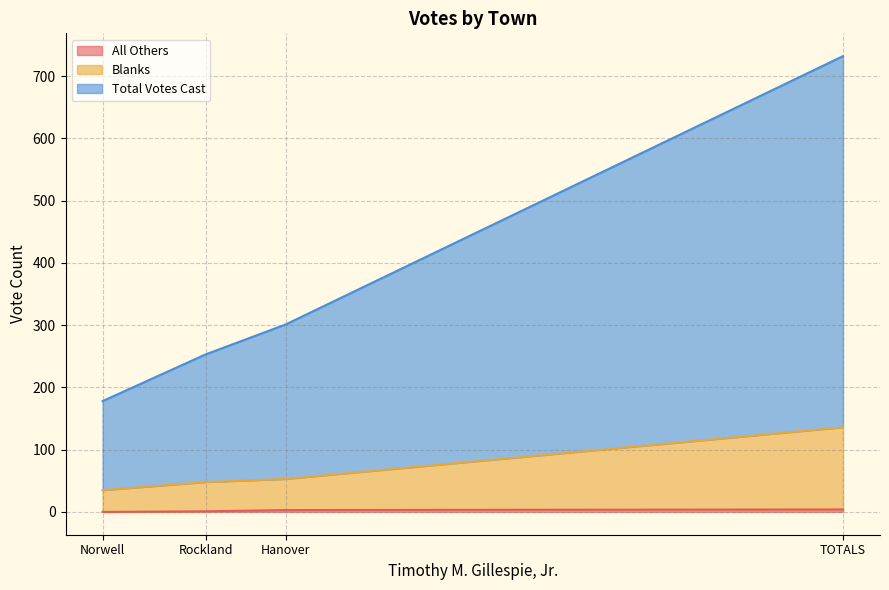

True or false: All Others and Blanks cross at least once.

False